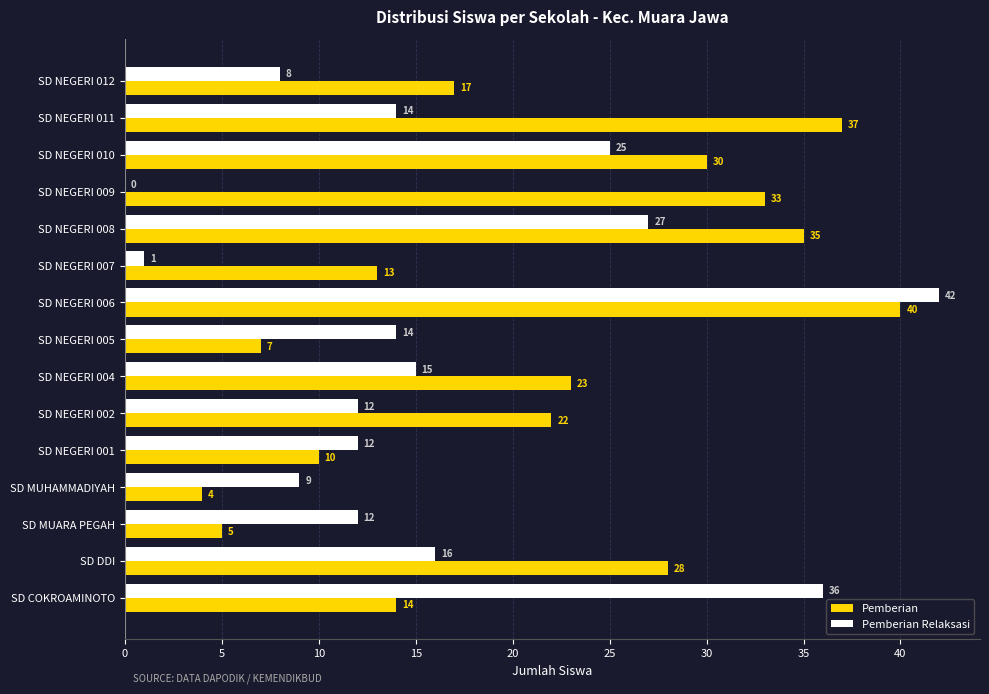

Which series changed the most between SD NEGERI 005 and SD NEGERI 011?

Pemberian